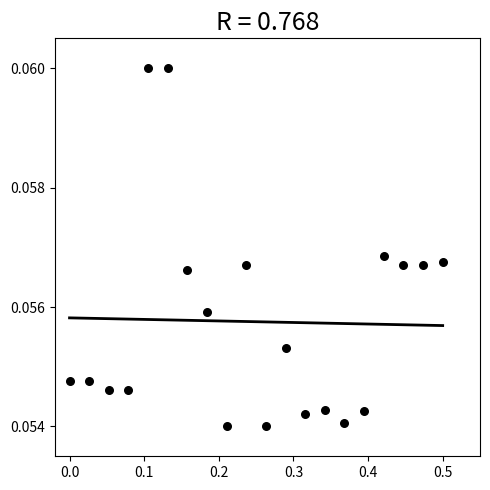

Count the number of points in this scatter plot.

20